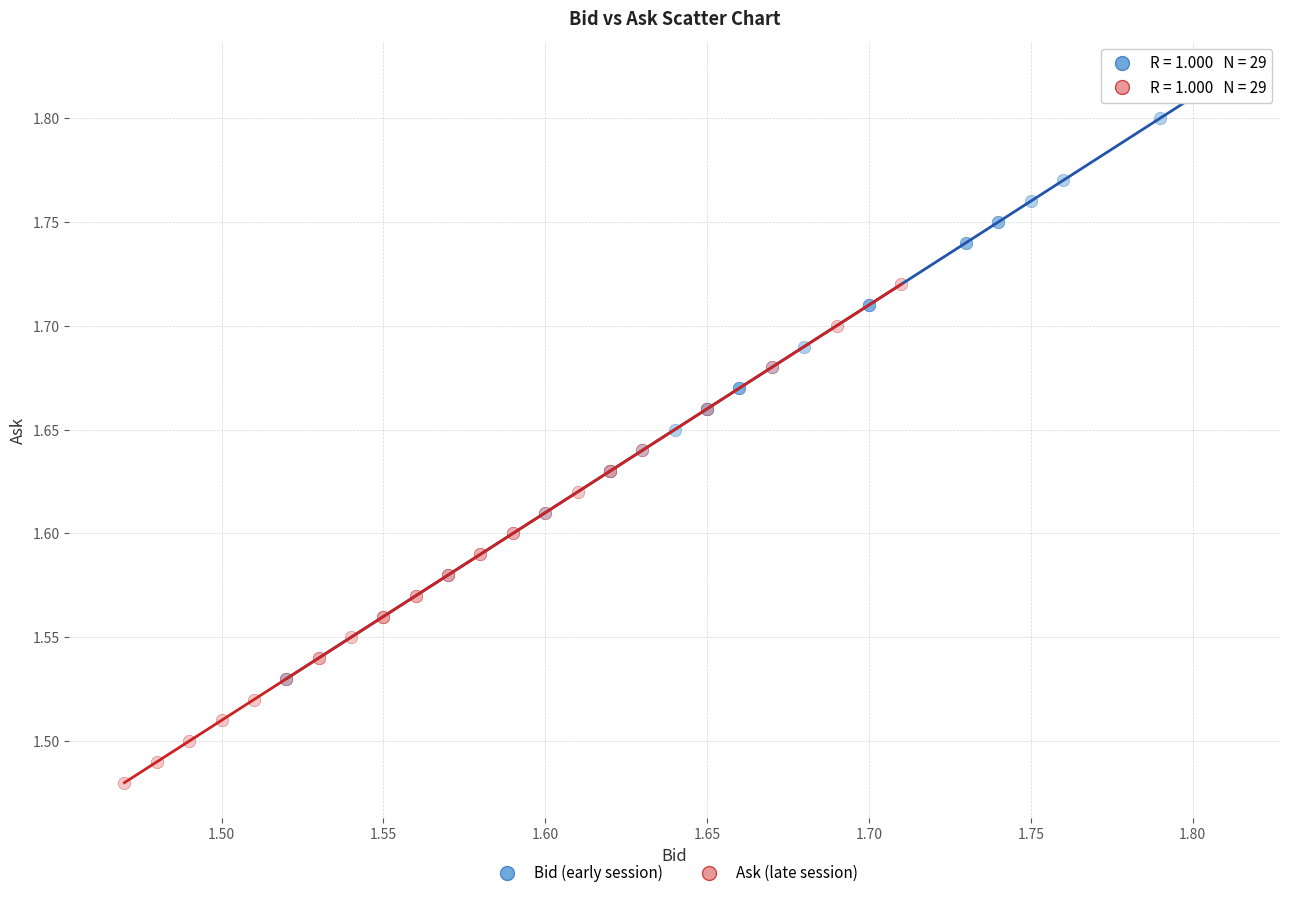

Which series has the widest spread of Y values?

Bid (early session)